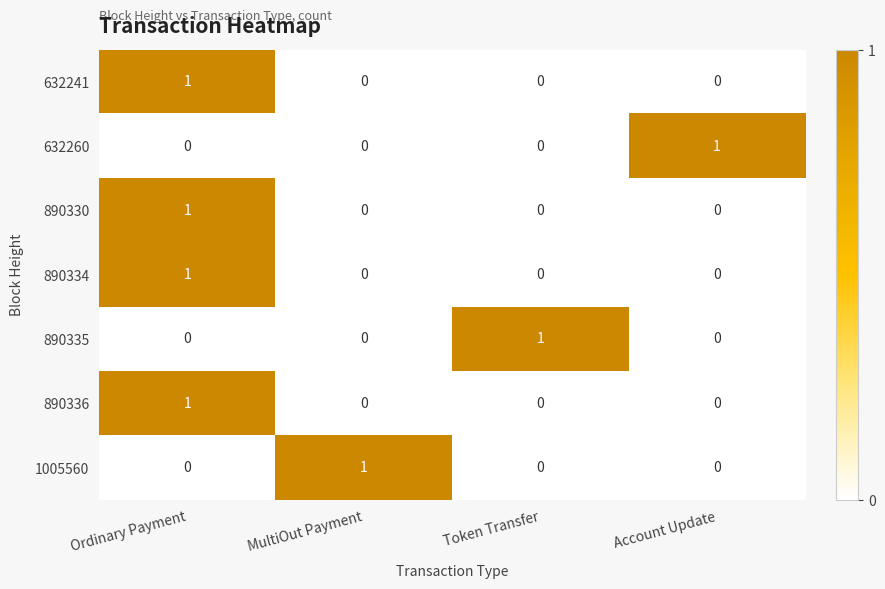

At how many categories does at least one series exceed 0?

4